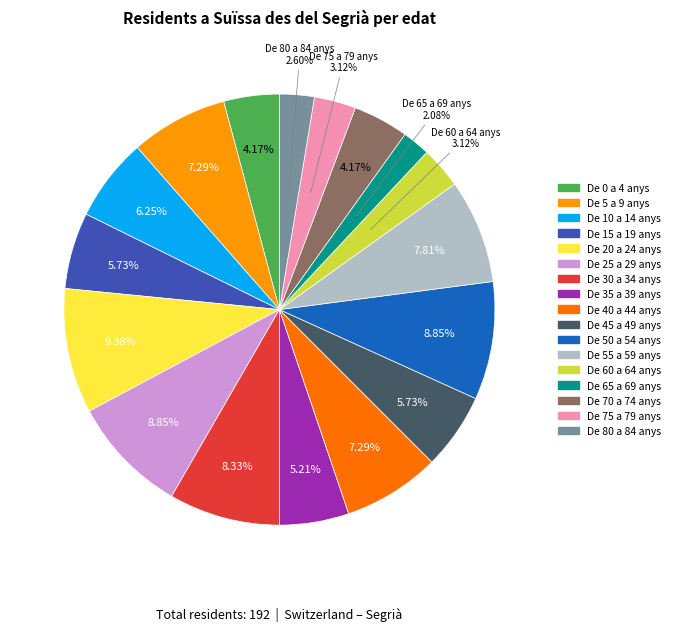

How many segments does this pie chart have?

17